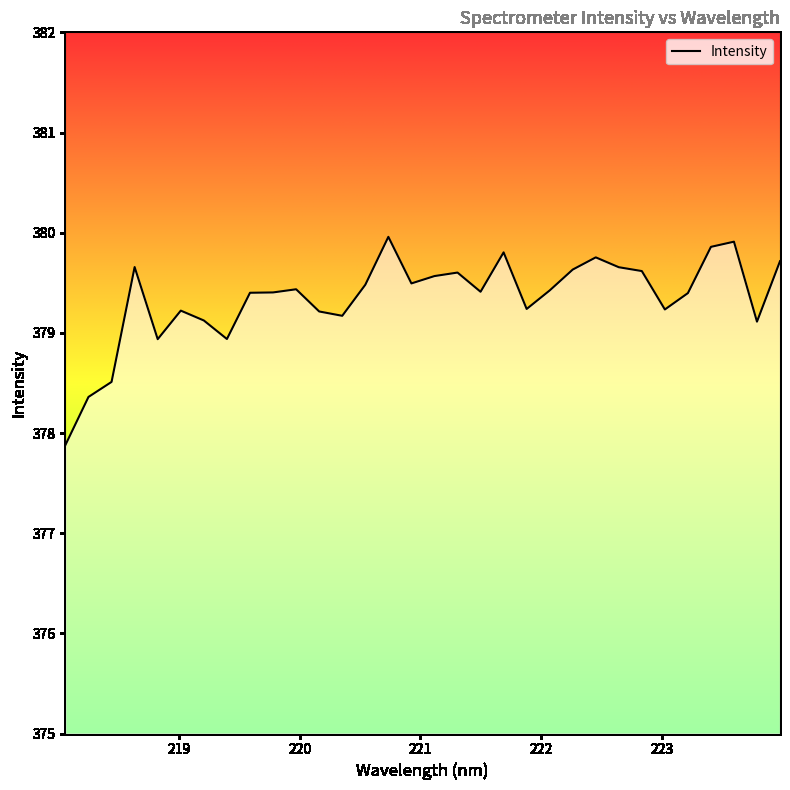

How many distinct data groups are displayed?

1